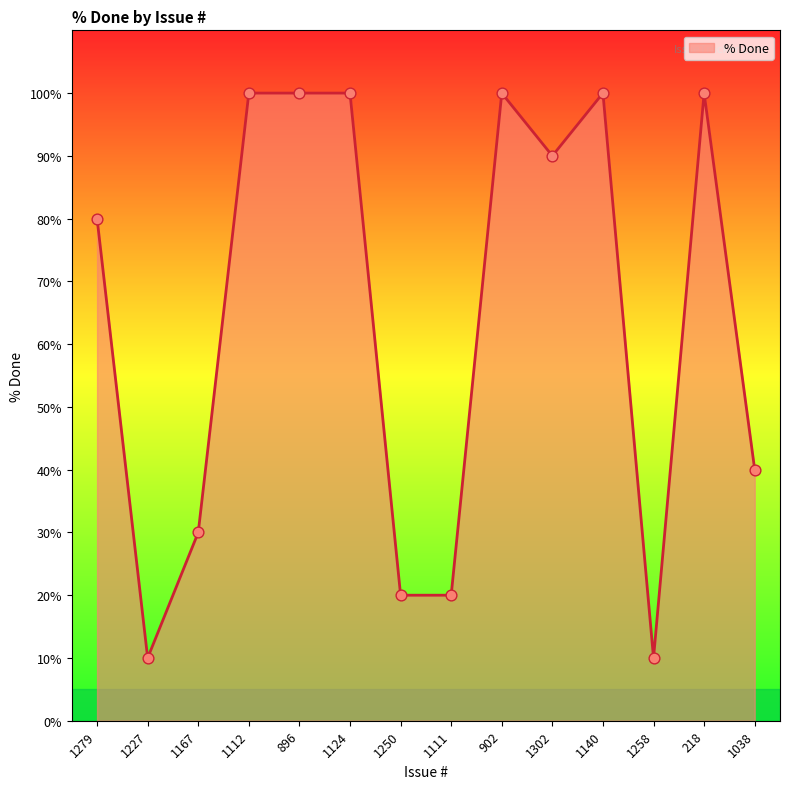

Which has a higher value, 218 or 1258?

218